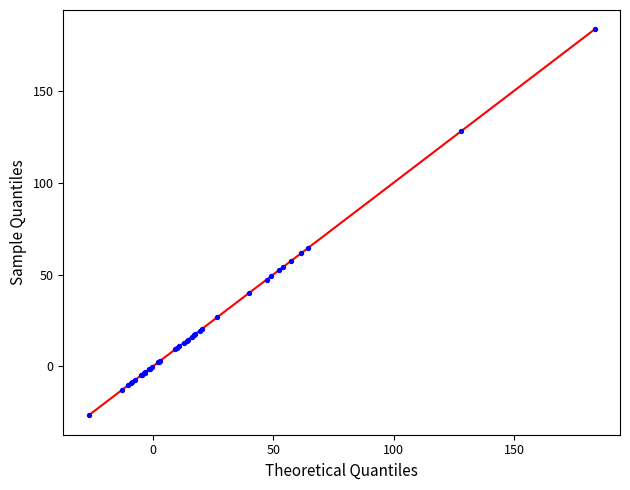

What Y value in the scatter plot is closest to 78?

64.3